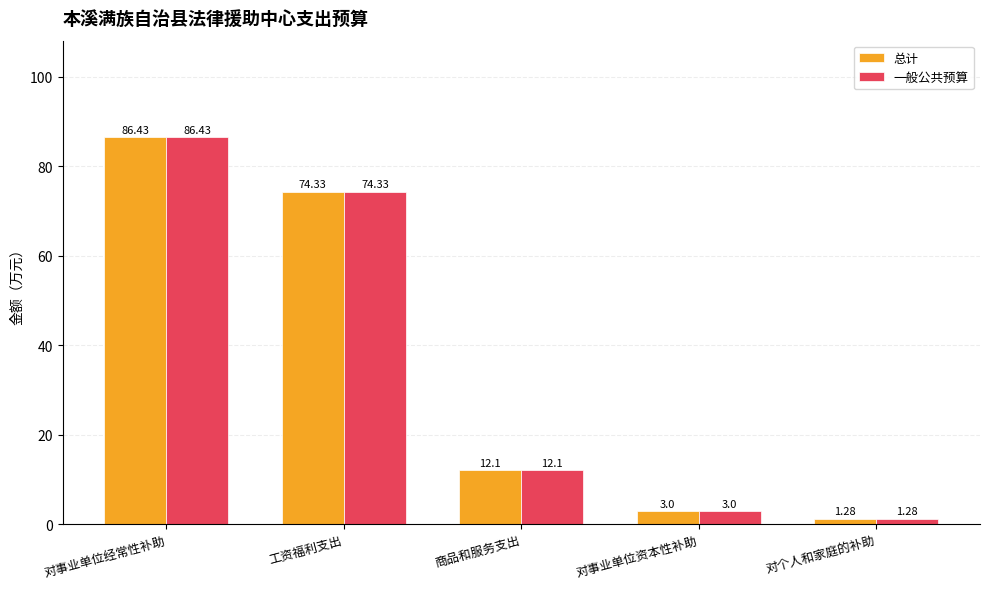

Where is 一般公共预算 nearest to the value 43?

商品和服务支出